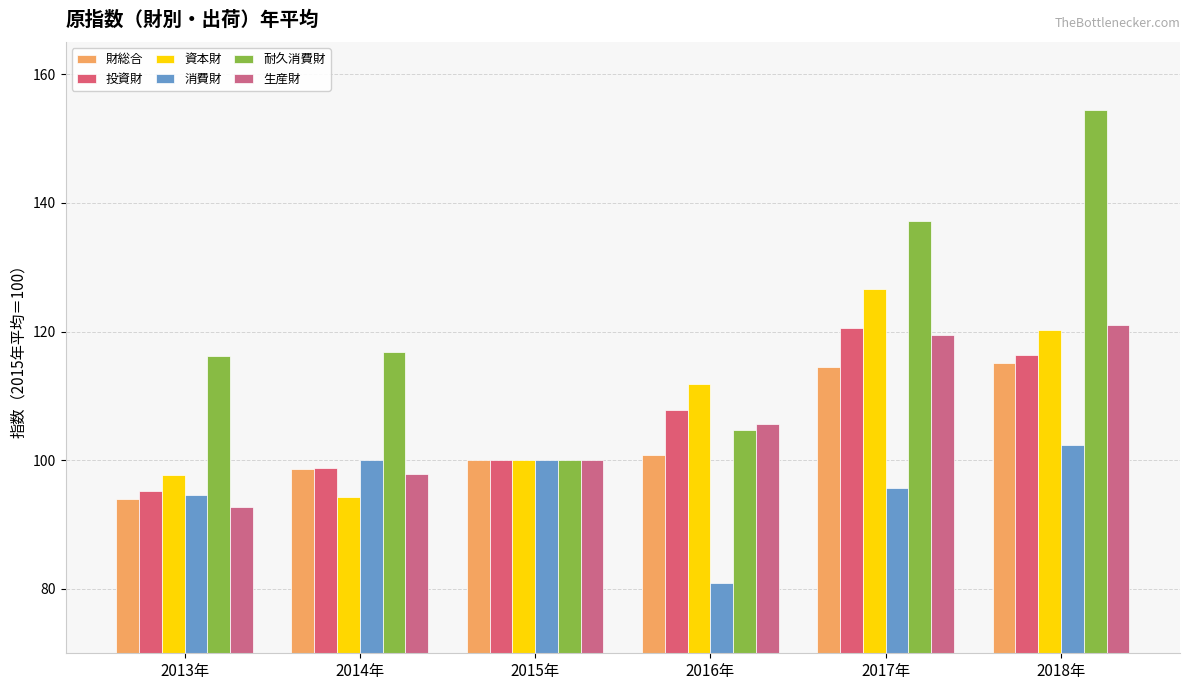

How many values in the 生産財 series exceed 105?

3